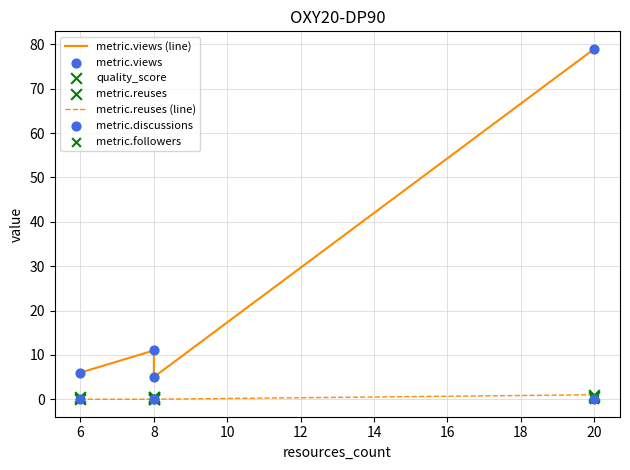

Is the value of metric.followers at 8 greater than the value of metric.views at 20?

No